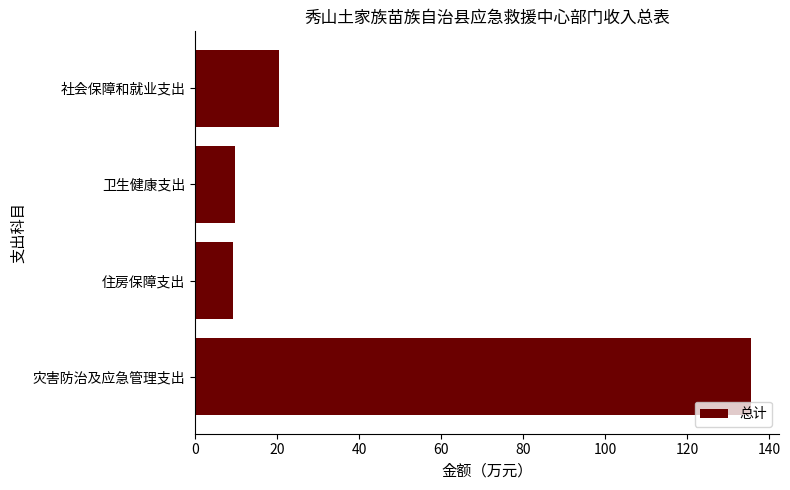

What is the difference between the maximum and minimum values?

126.5